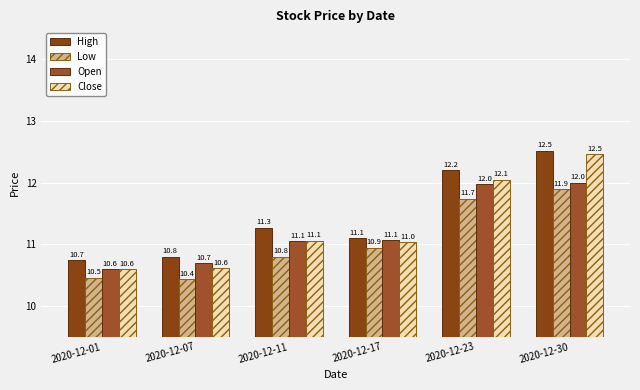

What is the value of the Close bar at the 6th from the left?

12.5